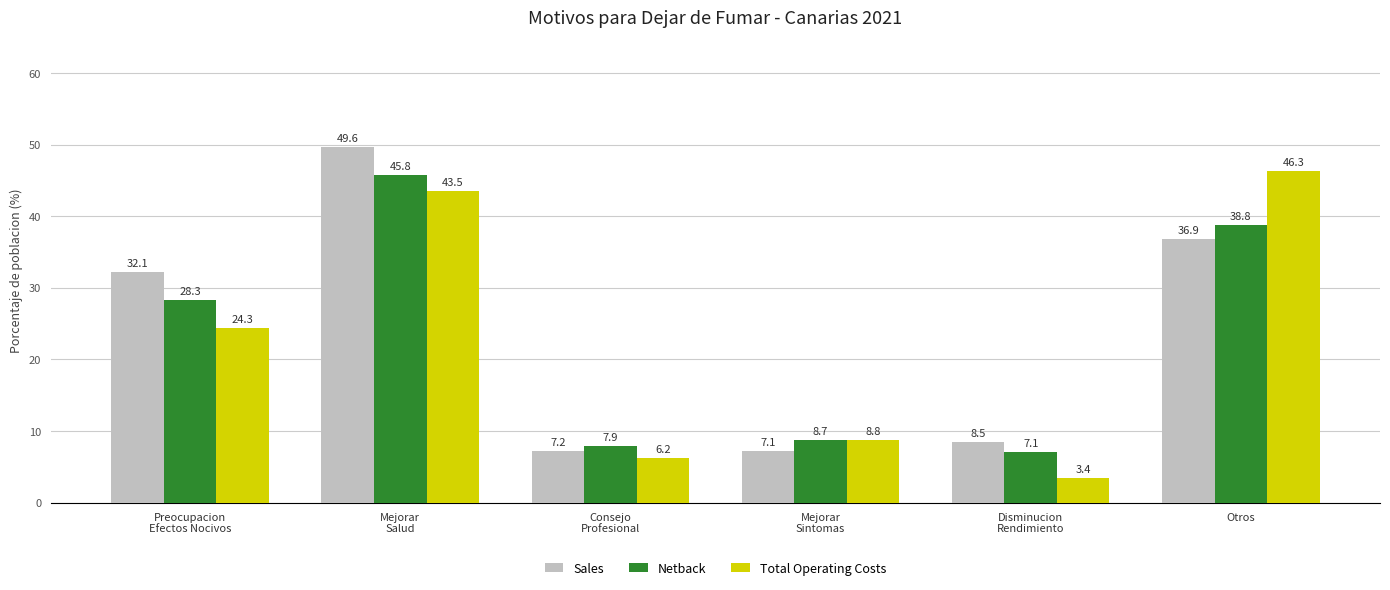

What is the minimum value shown in the chart?

3.4